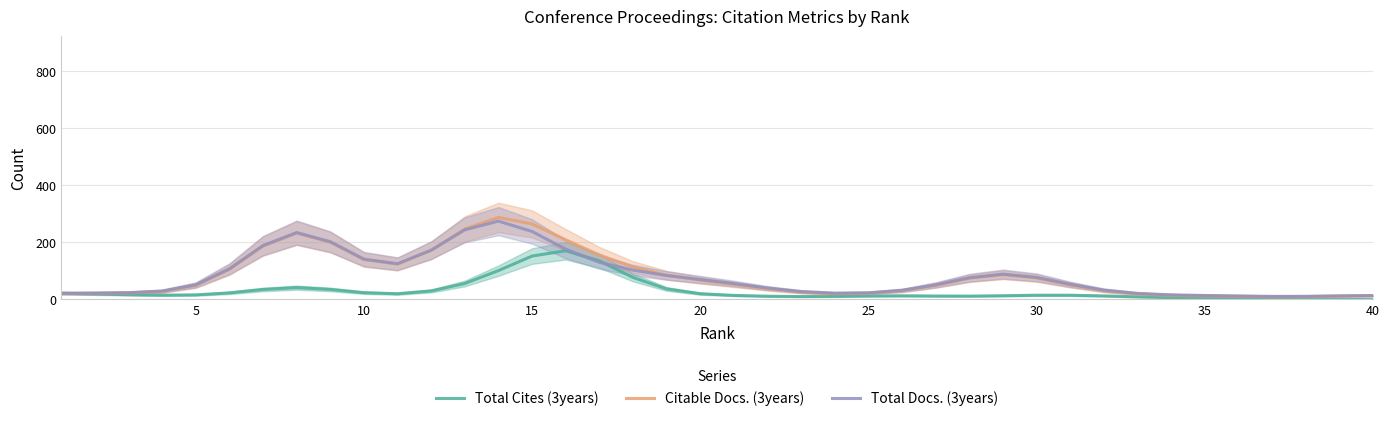

What is the value of the Total Docs. (3years) point at the 24th from the left?

21.7